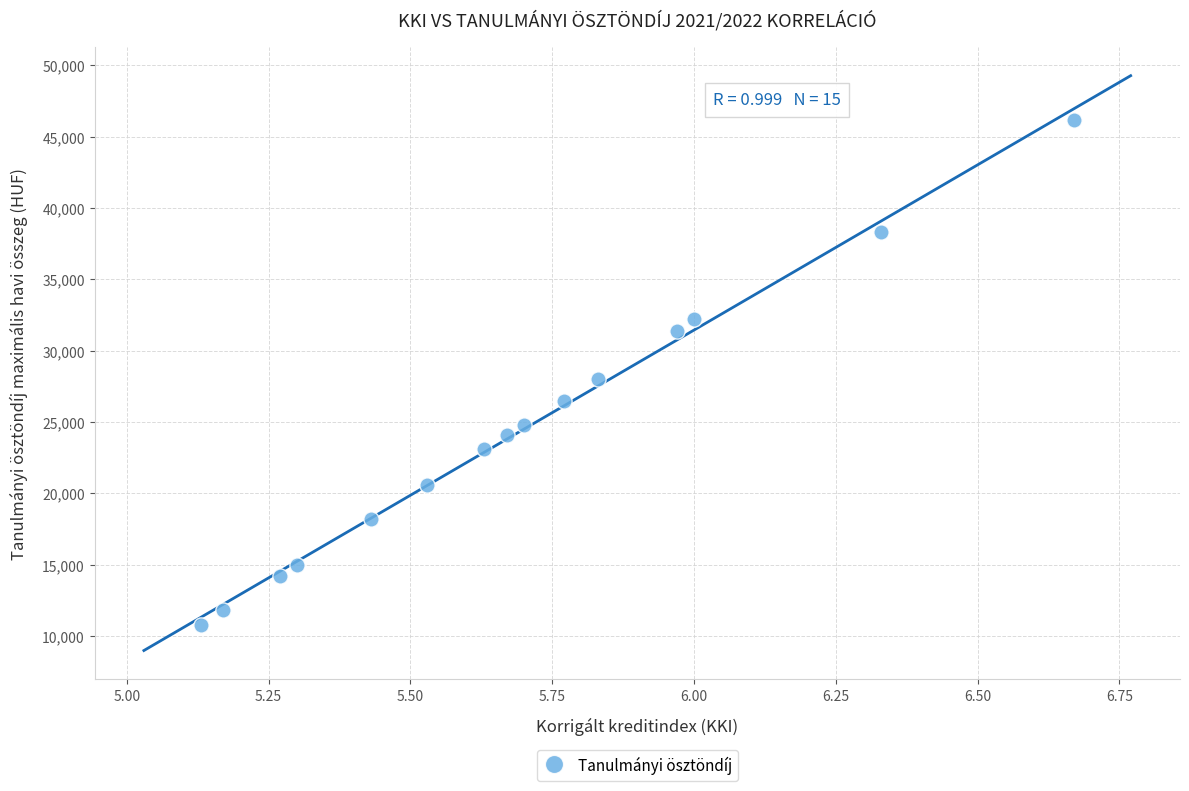

What Y value in the scatter plot is closest to 28500?

28000